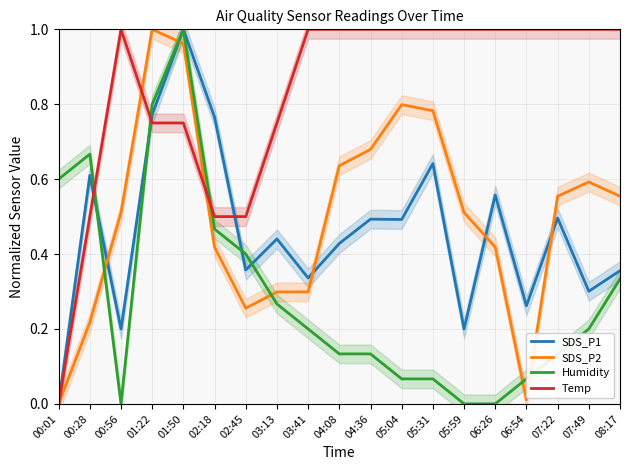

At which category is the sum across all series the highest?

01:50